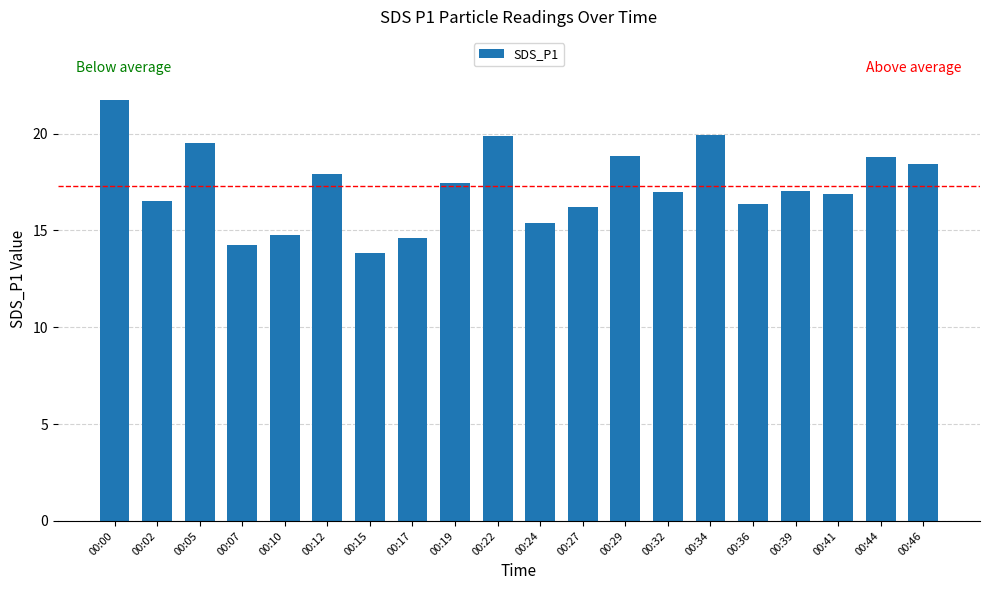

What is the average value?

17.3